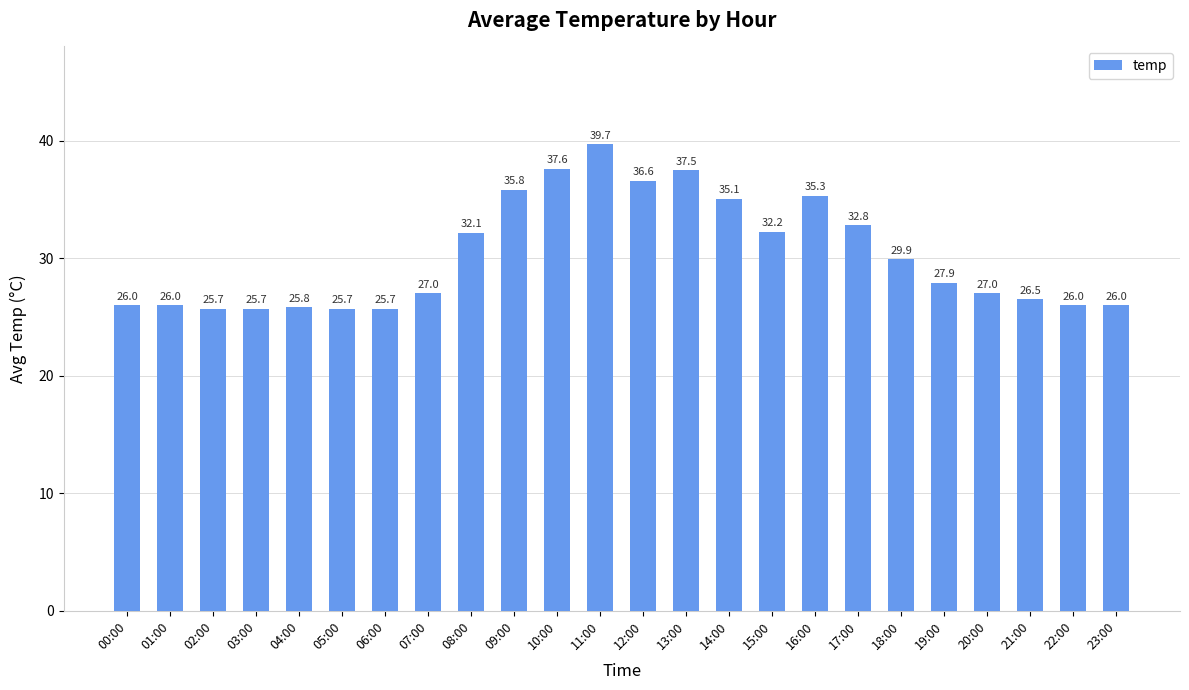

Is it true that the value at 18:00 is 20.7?

False